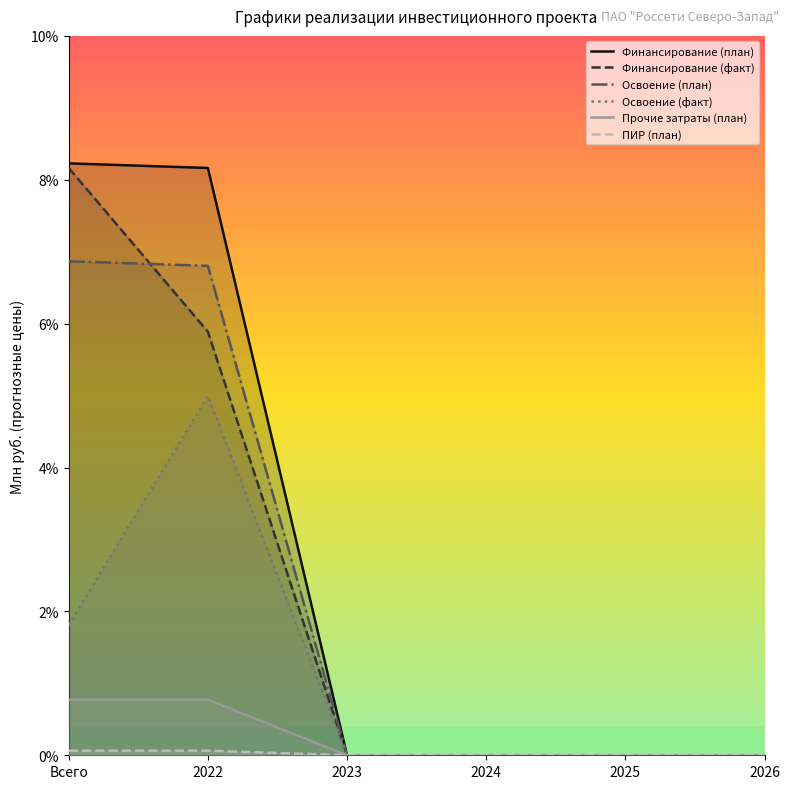

Rank the categories by Финансирование (факт) value from highest to lowest.

Всего, 2022, 2023, 2024, 2025, 2026